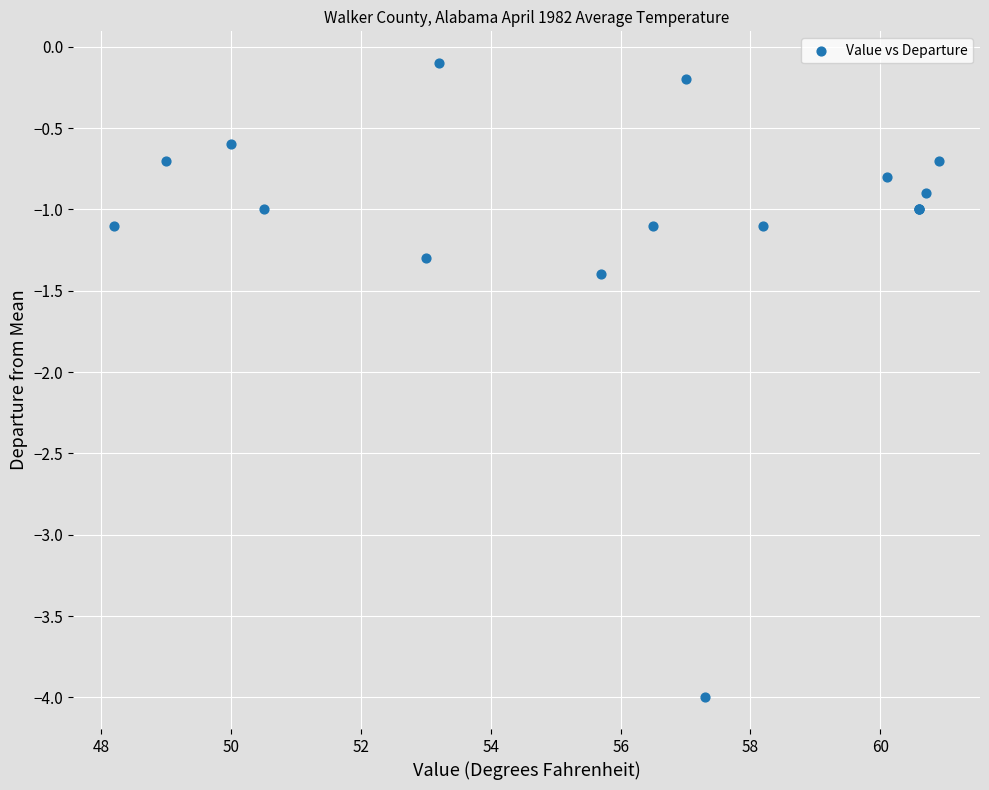

What Y value in the scatter plot is closest to -2?

-1.4